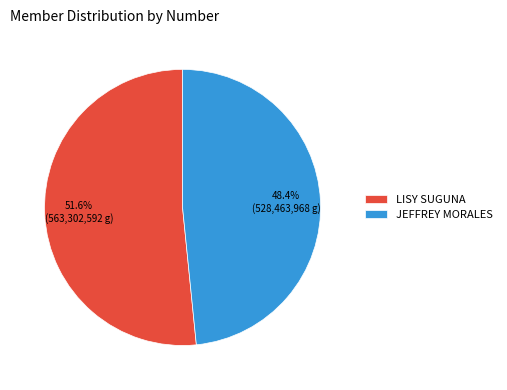

To the nearest percent, what is the difference between the largest and smallest slice percentages?

3%